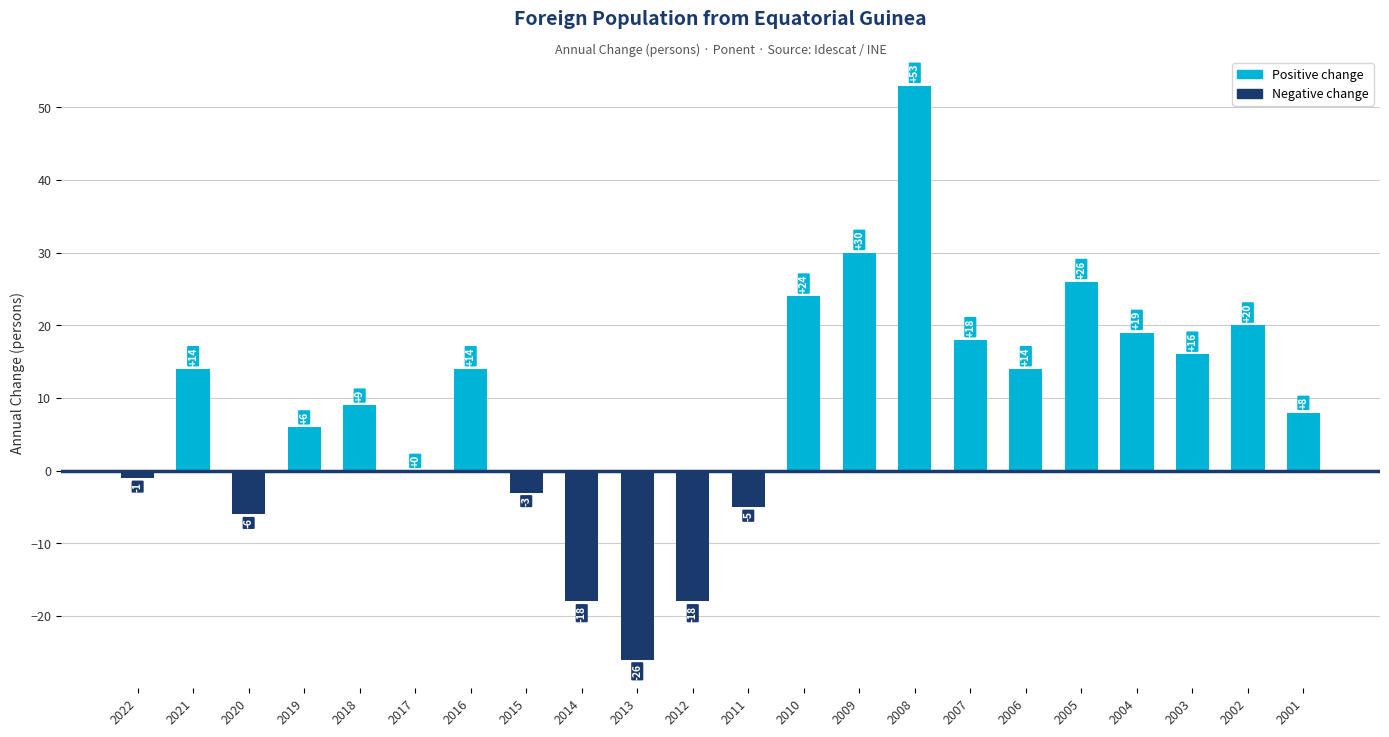

Between 2016 and 2004, which is larger?

2004